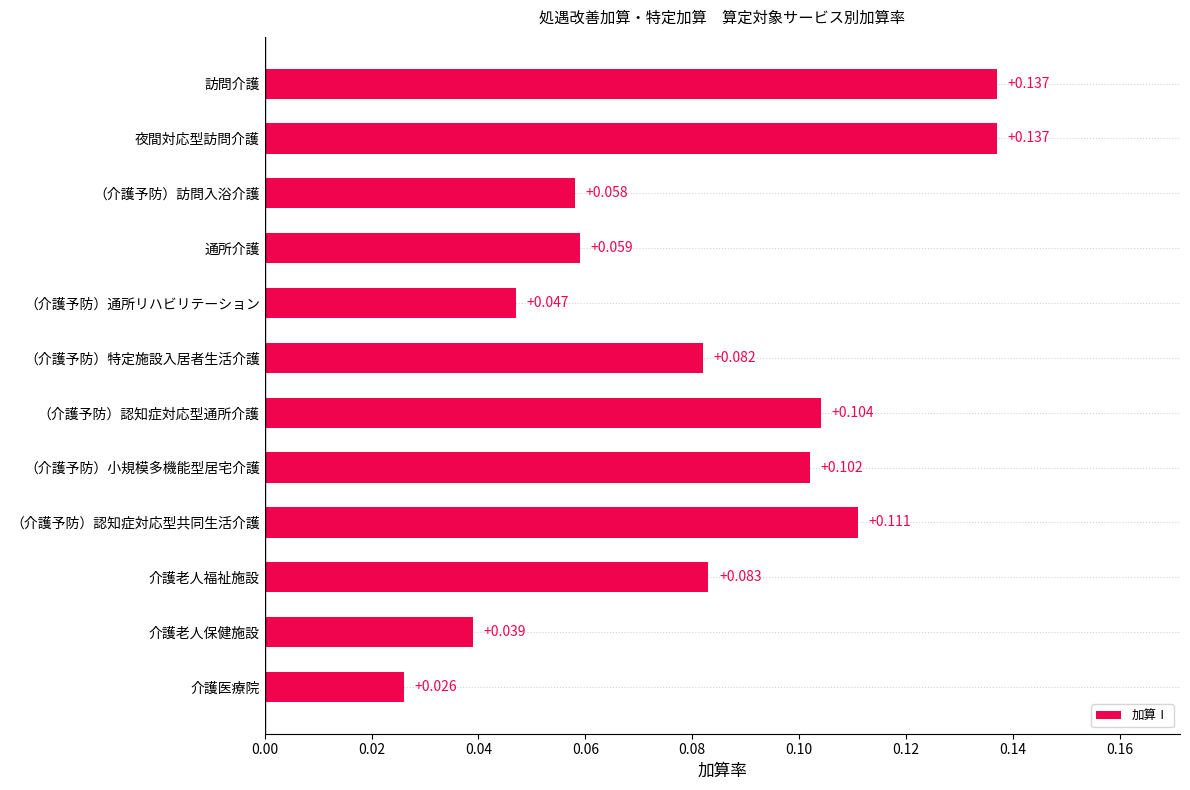

Which category has the lowest value across all series?

介護医療院